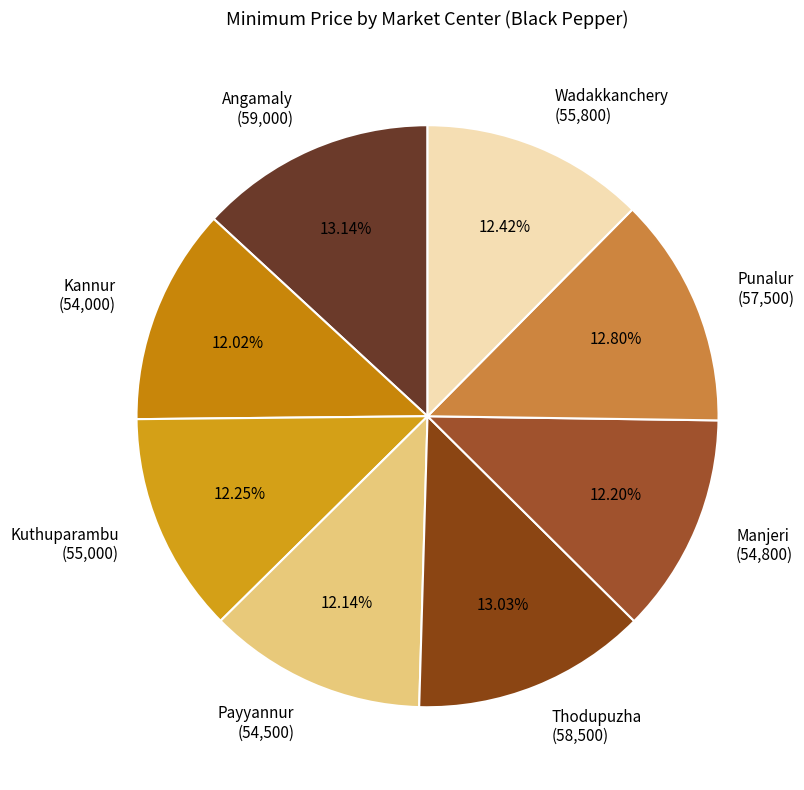

What percentage is the Thodupuzha slice, to the nearest percent?

13%